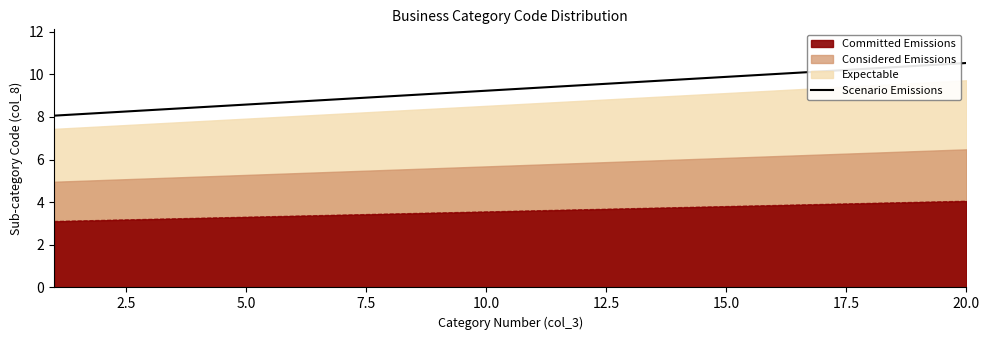

What is the minimum value for Scenario Emissions?

8.1